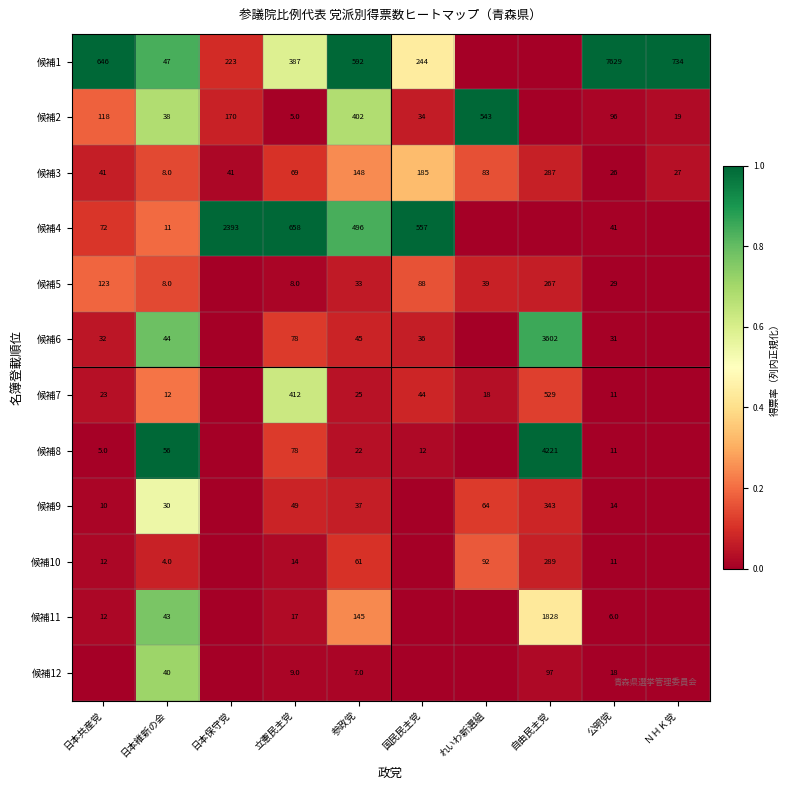

What is the difference between the 候補8 values at 日本共産党 and 公明党?

6